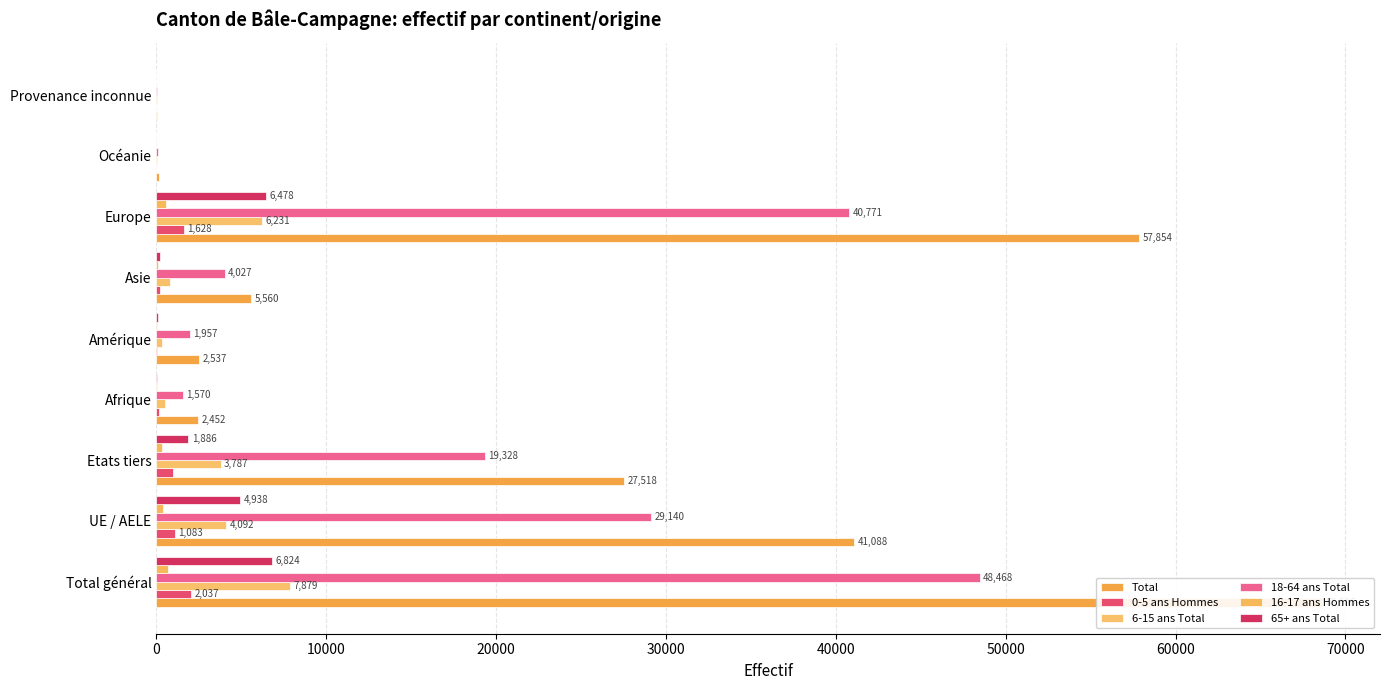

How many bars are there in total?

54